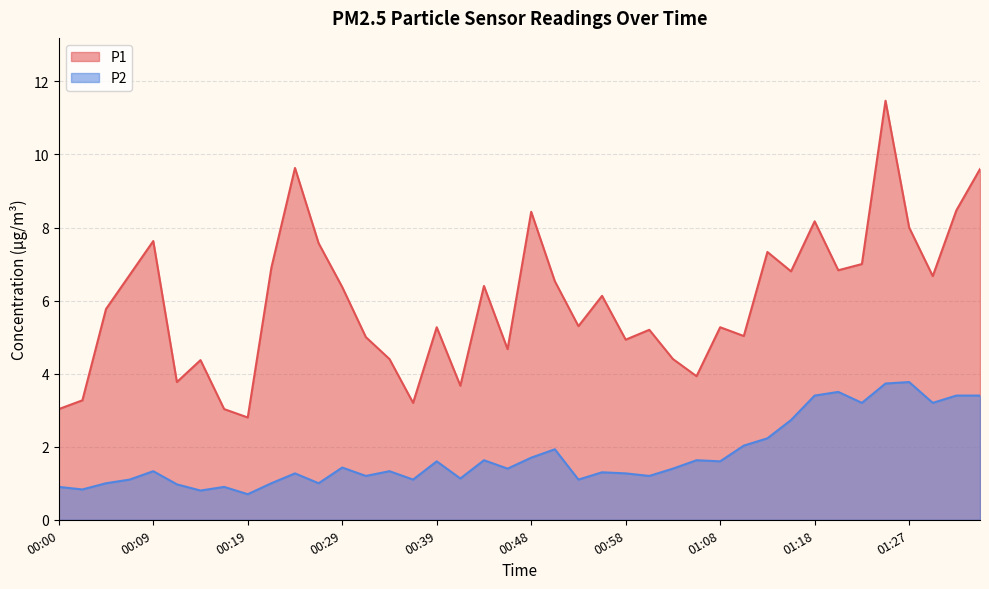

At which category does P1 reach its first local peak?

00:09